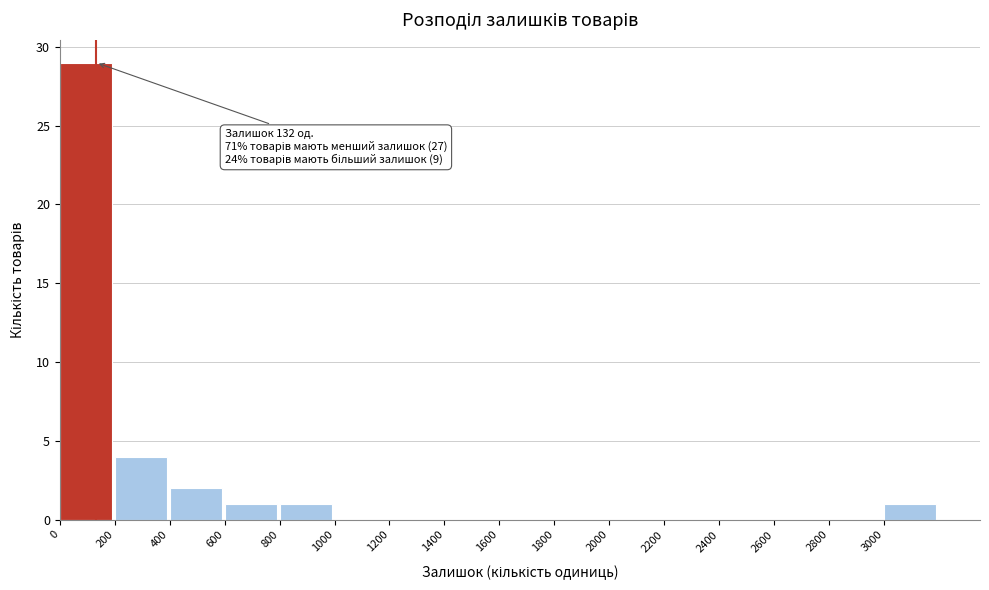

Over which range of the x-axis is the bar tallest?

0 to 200